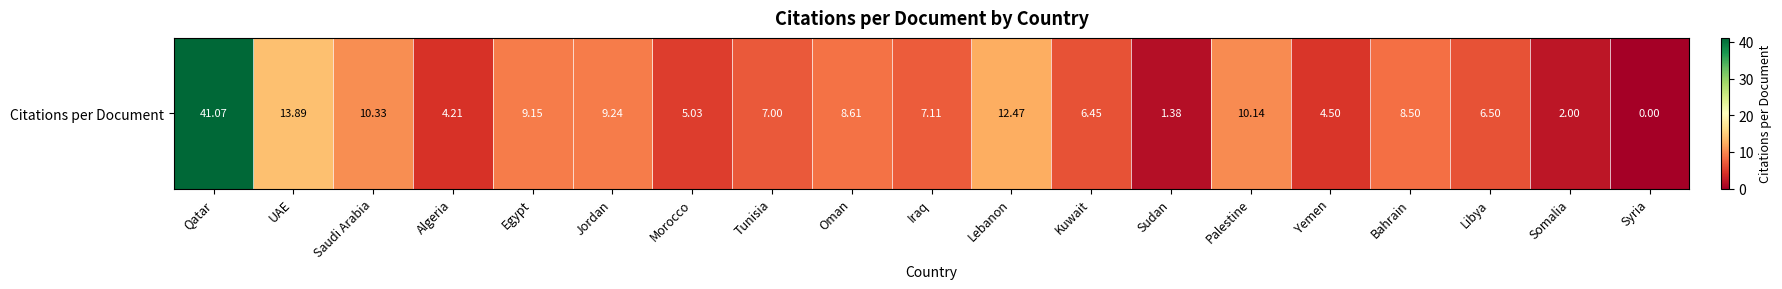

What is the difference between the maximum and second lowest values?

39.7